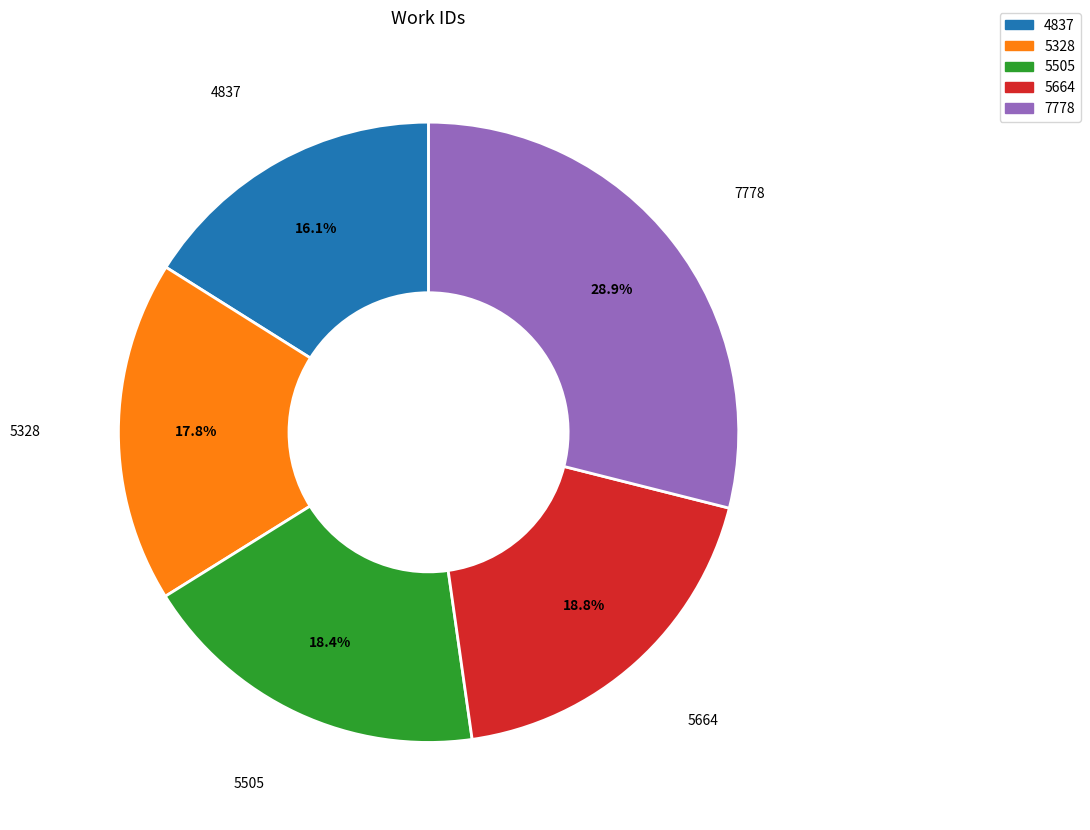

To the nearest percent, what percentage of the pie is 4837?

16%